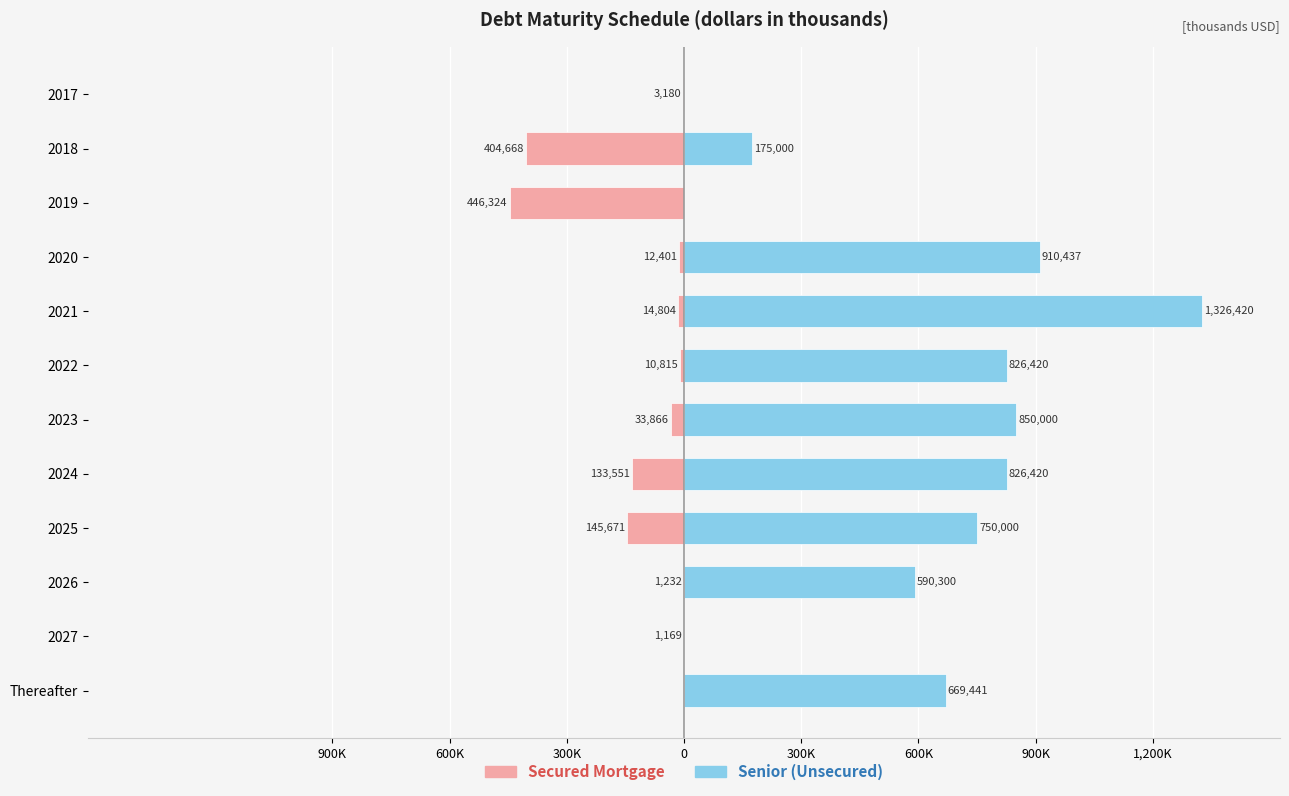

Count the number of categories in the chart.

12